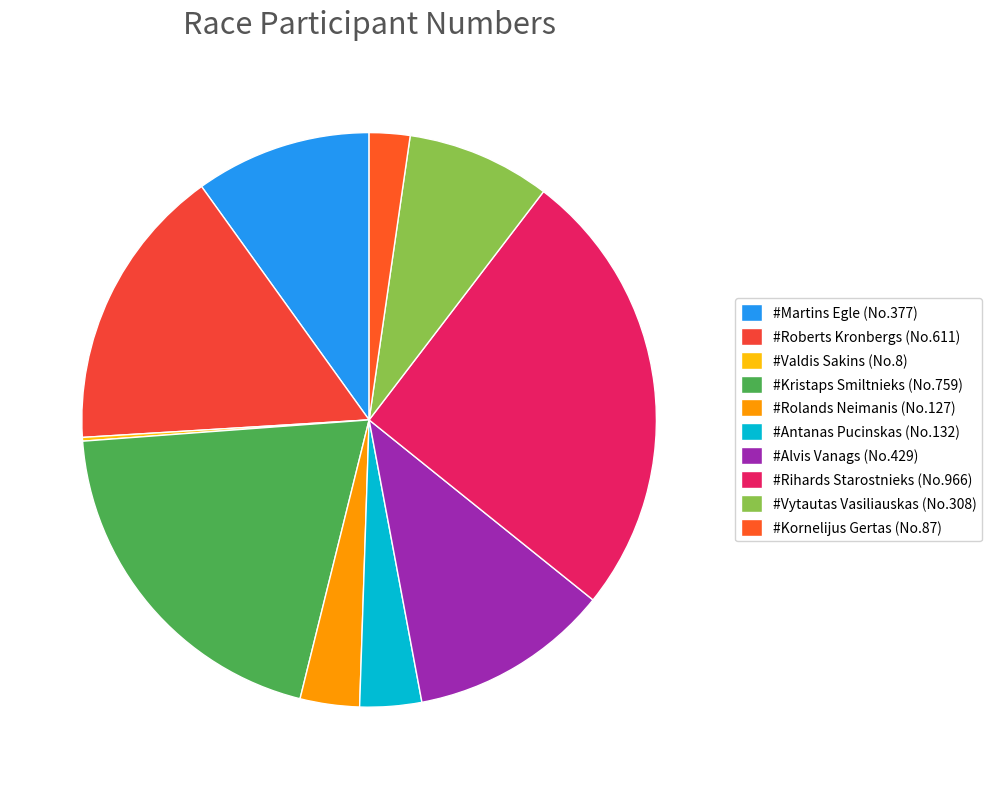

Which category has the biggest portion of the pie?

#Rihards Starostnieks (No.966)